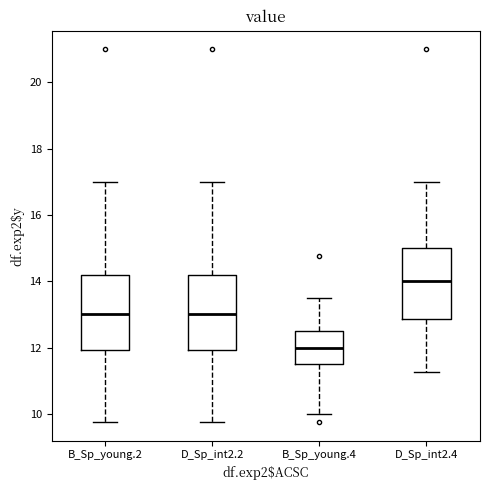

Reading left to right, transcribe this box plot: for each box, give where its median line is, the range the box spans, and where its two whiskers end, as read against the y-axis. The values are not printed on the chart, so give them approximately, as read against the axis.

B_Sp_young.2: median 13.0, box 12.0 to 14.2, whiskers 9.8 to 17.0
D_Sp_int2.2: median 13.0, box 12.0 to 14.2, whiskers 9.8 to 17.0
B_Sp_young.4: median 12.0, box 11.6 to 12.6, whiskers 10.0 to 13.6
D_Sp_int2.4: median 14.0, box 12.8 to 15.0, whiskers 11.2 to 17.0